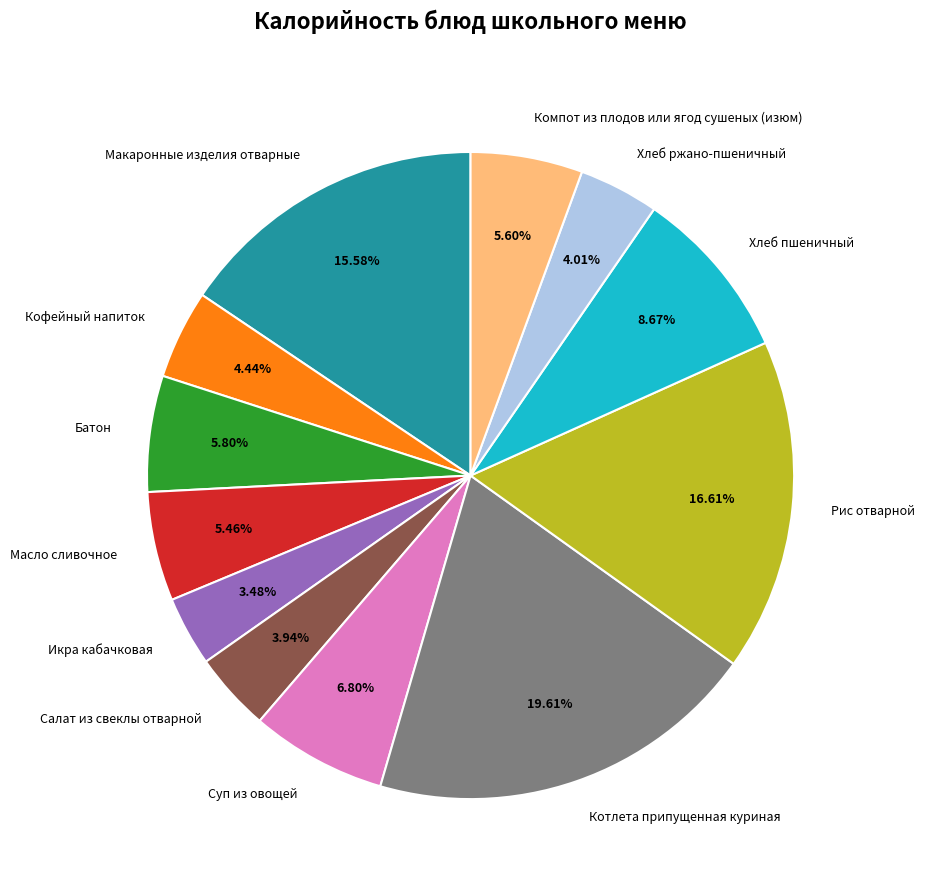

Count the number of slices in the pie.

12